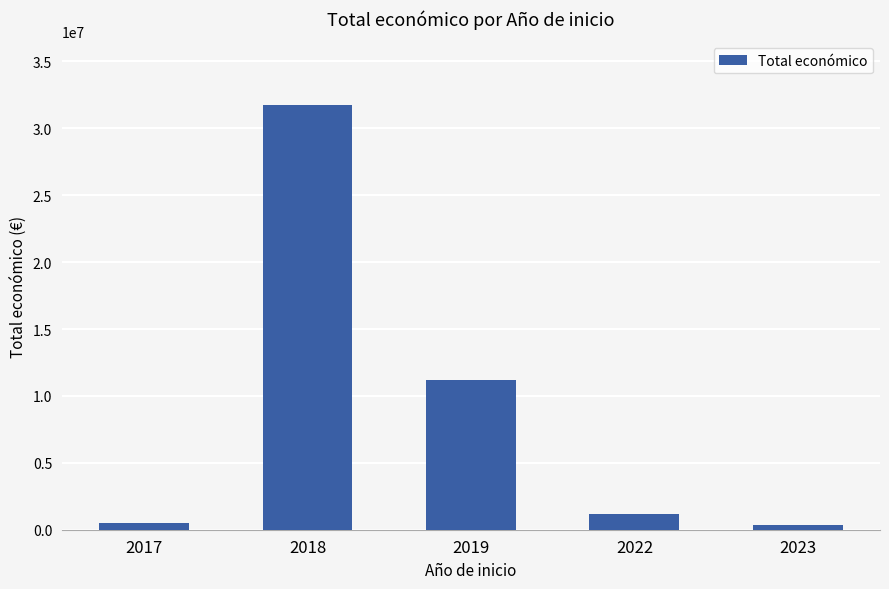

What is the greatest value displayed?

31745351